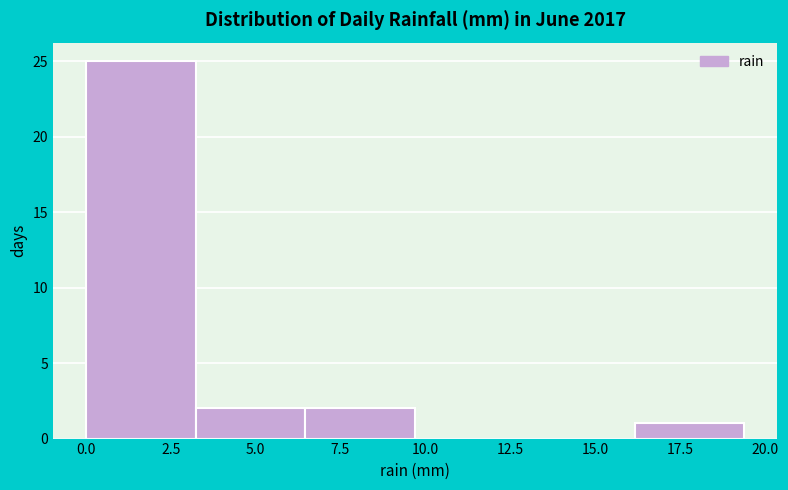

Reading left to right, list every bar in this chart as the range it spans on the x-axis followed by its height. Neither the bar edges nor the heights are printed on the chart, so give them approximately, as read against the axes.

0.0 to 3.0: 25
3.0 to 6.5: 2
6.5 to 9.5: 2
9.5 to 13.0: 0
13.0 to 16.0: 0
16.0 to 19.5: 1